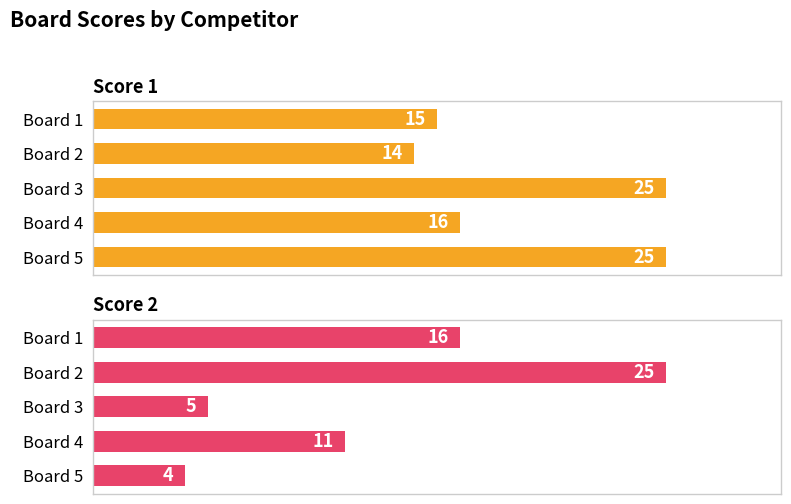

How many groups of bars are there?

5